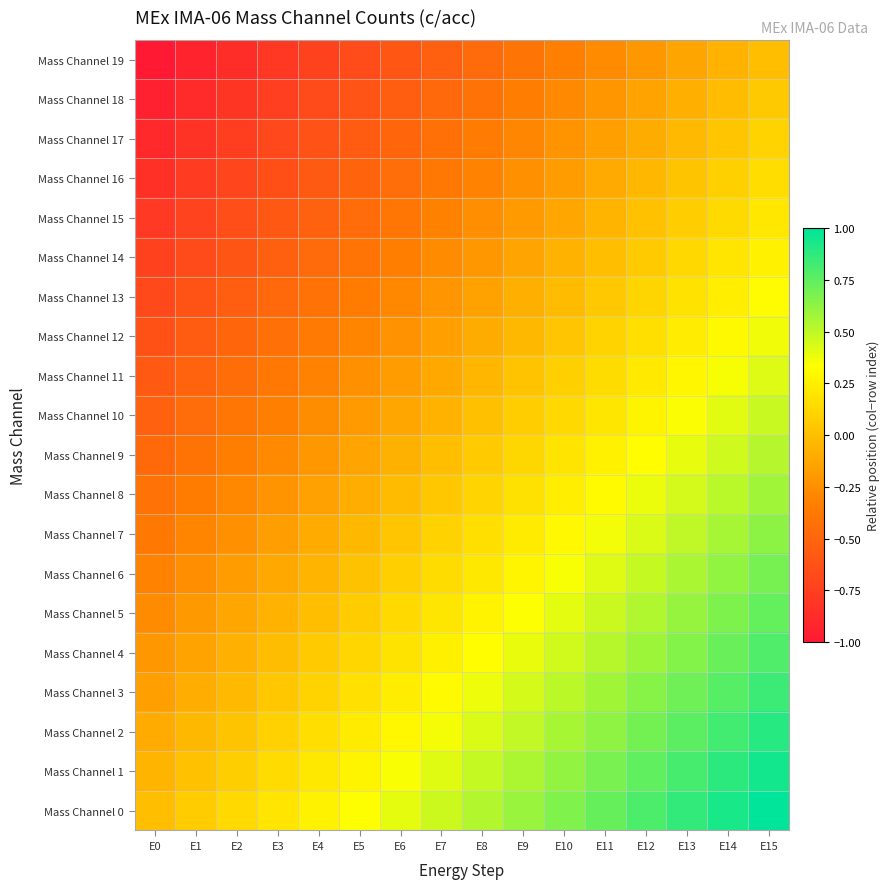

Reading right to left, list all the values displayed in this chart.

Mass Channel 0: E15=1.0	E14=0.9	E13=0.9	E12=0.8	E11=0.7	E10=0.7	E9=0.6	E8=0.5	E7=0.5	E6=0.4	E5=0.3	E4=0.3	E3=0.2	E2=0.1	E1=0.1	E0=0.0
Mass Channel 1: E15=0.9	E14=0.9	E13=0.8	E12=0.7	E11=0.7	E10=0.6	E9=0.5	E8=0.5	E7=0.4	E6=0.3	E5=0.3	E4=0.2	E3=0.1	E2=0.1	E1=0.0	E0=-0.1
Mass Channel 2: E15=0.9	E14=0.8	E13=0.8	E12=0.7	E11=0.6	E10=0.6	E9=0.5	E8=0.4	E7=0.4	E6=0.3	E5=0.2	E4=0.2	E3=0.1	E2=0.0	E1=-0.0	E0=-0.1
Mass Channel 3: E15=0.8	E14=0.8	E13=0.7	E12=0.6	E11=0.6	E10=0.5	E9=0.4	E8=0.4	E7=0.3	E6=0.2	E5=0.2	E4=0.1	E3=0.0	E2=-0.0	E1=-0.1	E0=-0.2
Mass Channel 4: E15=0.8	E14=0.7	E13=0.7	E12=0.6	E11=0.5	E10=0.5	E9=0.4	E8=0.3	E7=0.3	E6=0.2	E5=0.1	E4=0.1	E3=-0.0	E2=-0.1	E1=-0.1	E0=-0.2
Mass Channel 5: E15=0.7	E14=0.7	E13=0.6	E12=0.5	E11=0.5	E10=0.4	E9=0.3	E8=0.3	E7=0.2	E6=0.1	E5=0.1	E4=0.0	E3=-0.1	E2=-0.1	E1=-0.2	E0=-0.3
Mass Channel 6: E15=0.7	E14=0.6	E13=0.6	E12=0.5	E11=0.4	E10=0.4	E9=0.3	E8=0.2	E7=0.2	E6=0.1	E5=0.0	E4=-0.0	E3=-0.1	E2=-0.2	E1=-0.2	E0=-0.3
Mass Channel 7: E15=0.6	E14=0.6	E13=0.5	E12=0.4	E11=0.4	E10=0.3	E9=0.2	E8=0.2	E7=0.1	E6=0.0	E5=-0.0	E4=-0.1	E3=-0.2	E2=-0.2	E1=-0.3	E0=-0.4
Mass Channel 8: E15=0.6	E14=0.5	E13=0.4	E12=0.4	E11=0.3	E10=0.2	E9=0.2	E8=0.1	E7=0.0	E6=-0.0	E5=-0.1	E4=-0.2	E3=-0.2	E2=-0.3	E1=-0.4	E0=-0.4
Mass Channel 9: E15=0.5	E14=0.5	E13=0.4	E12=0.3	E11=0.3	E10=0.2	E9=0.1	E8=0.1	E7=-0.0	E6=-0.1	E5=-0.1	E4=-0.2	E3=-0.3	E2=-0.3	E1=-0.4	E0=-0.5
Mass Channel 10: E15=0.5	E14=0.4	E13=0.3	E12=0.3	E11=0.2	E10=0.1	E9=0.1	E8=0.0	E7=-0.1	E6=-0.1	E5=-0.2	E4=-0.3	E3=-0.3	E2=-0.4	E1=-0.5	E0=-0.5
Mass Channel 11: E15=0.4	E14=0.4	E13=0.3	E12=0.2	E11=0.2	E10=0.1	E9=0.0	E8=-0.0	E7=-0.1	E6=-0.2	E5=-0.2	E4=-0.3	E3=-0.4	E2=-0.4	E1=-0.5	E0=-0.6
Mass Channel 12: E15=0.4	E14=0.3	E13=0.2	E12=0.2	E11=0.1	E10=0.0	E9=-0.0	E8=-0.1	E7=-0.2	E6=-0.2	E5=-0.3	E4=-0.4	E3=-0.4	E2=-0.5	E1=-0.6	E0=-0.6
Mass Channel 13: E15=0.3	E14=0.2	E13=0.2	E12=0.1	E11=0.0	E10=-0.0	E9=-0.1	E8=-0.2	E7=-0.2	E6=-0.3	E5=-0.4	E4=-0.4	E3=-0.5	E2=-0.6	E1=-0.6	E0=-0.7
Mass Channel 14: E15=0.3	E14=0.2	E13=0.1	E12=0.1	E11=-0.0	E10=-0.1	E9=-0.1	E8=-0.2	E7=-0.3	E6=-0.3	E5=-0.4	E4=-0.5	E3=-0.5	E2=-0.6	E1=-0.7	E0=-0.7
Mass Channel 15: E15=0.2	E14=0.1	E13=0.1	E12=0.0	E11=-0.1	E10=-0.1	E9=-0.2	E8=-0.3	E7=-0.3	E6=-0.4	E5=-0.5	E4=-0.5	E3=-0.6	E2=-0.7	E1=-0.7	E0=-0.8
Mass Channel 16: E15=0.2	E14=0.1	E13=0.0	E12=-0.0	E11=-0.1	E10=-0.2	E9=-0.2	E8=-0.3	E7=-0.4	E6=-0.4	E5=-0.5	E4=-0.6	E3=-0.6	E2=-0.7	E1=-0.8	E0=-0.8
Mass Channel 17: E15=0.1	E14=0.0	E13=-0.0	E12=-0.1	E11=-0.2	E10=-0.2	E9=-0.3	E8=-0.4	E7=-0.4	E6=-0.5	E5=-0.6	E4=-0.6	E3=-0.7	E2=-0.8	E1=-0.8	E0=-0.9
Mass Channel 18: E15=0.1	E14=-0.0	E13=-0.1	E12=-0.1	E11=-0.2	E10=-0.3	E9=-0.3	E8=-0.4	E7=-0.5	E6=-0.5	E5=-0.6	E4=-0.7	E3=-0.7	E2=-0.8	E1=-0.9	E0=-0.9
Mass Channel 19: E15=0.0	E14=-0.1	E13=-0.1	E12=-0.2	E11=-0.3	E10=-0.3	E9=-0.4	E8=-0.5	E7=-0.5	E6=-0.6	E5=-0.7	E4=-0.7	E3=-0.8	E2=-0.9	E1=-0.9	E0=-1.0